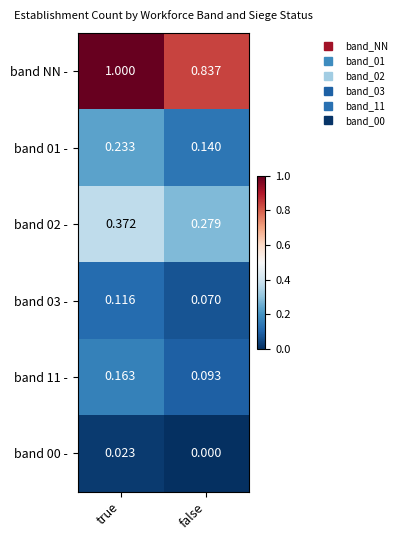

At which label does band 02 - reach its peak?

true